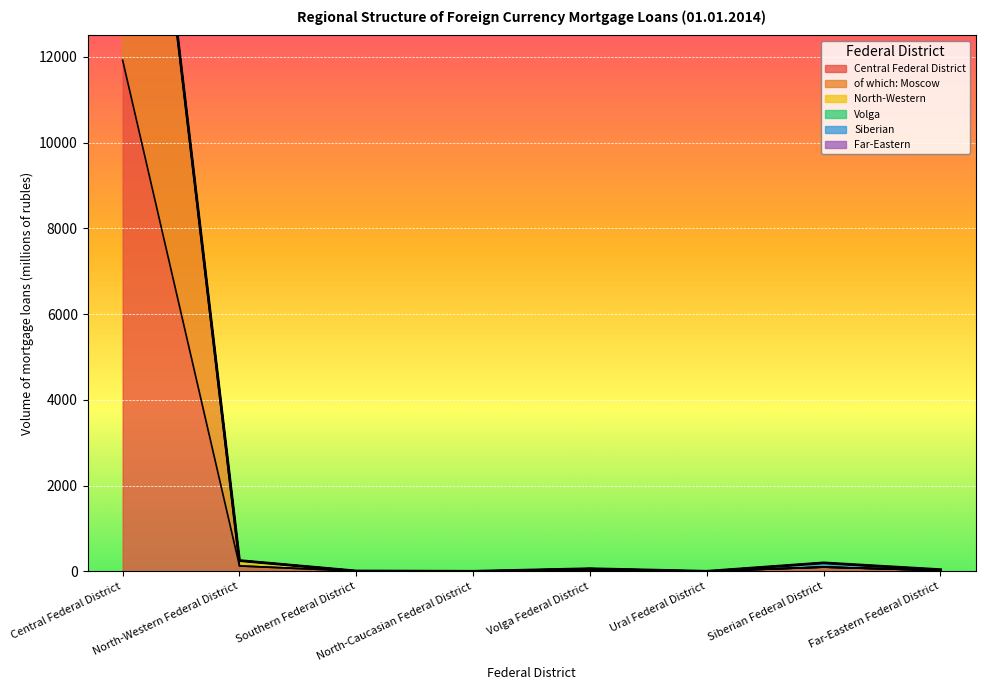

Between which two adjacent categories do Siberian and Far-Eastern first intersect?

Siberian Federal District and Far-Eastern Federal District